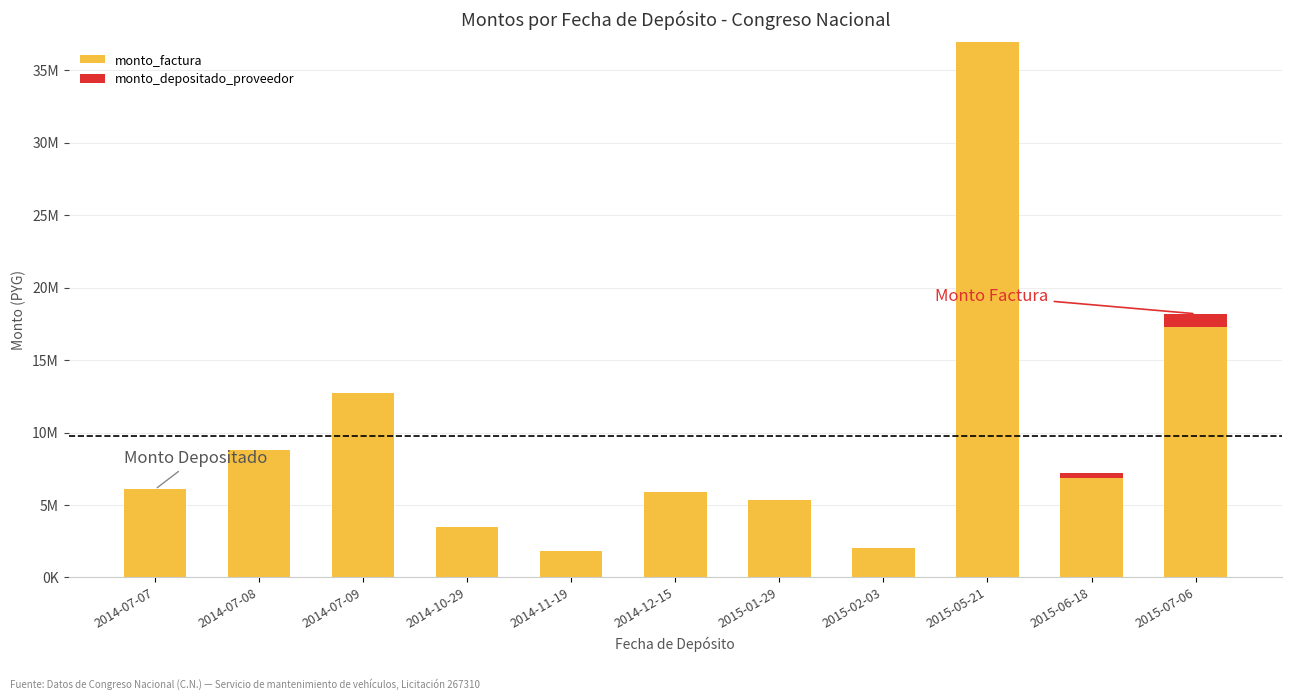

Does the chart contain any negative values?

No